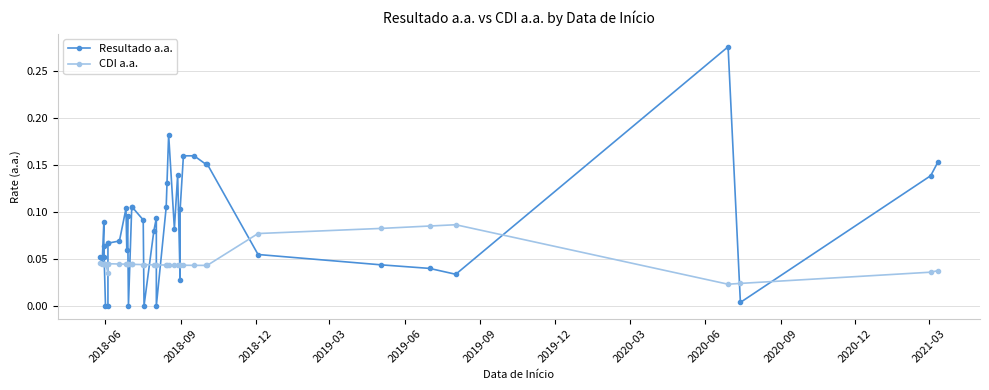

Reading left to right, extract all data points from this chart.

Resultado a.a.: 0.1	0.0	0.1	0.1	0.1	0.0	0.0	0.1	0.1	0.1	0.1	0.1	0.1	0.0	0.1	0.1	0.1	0.0	0.1	0.1	0.0	0.1	0.1	0.2	0.1	0.1	0.0	0.1	0.2	0.2	0.2	0.2	0.1	0.0	0.0	0.0	0.3	0.0	0.1	0.2
CDI a.a.: 0.0	0.0	0.0	0.0	0.0	0.0	0.0	0.0	0.0	0.0	0.0	0.0	0.0	0.0	0.0	0.0	0.0	0.0	0.0	0.0	0.0	0.0	0.0	0.0	0.0	0.0	0.0	0.0	0.0	0.0	0.0	0.0	0.1	0.1	0.1	0.1	0.0	0.0	0.0	0.0